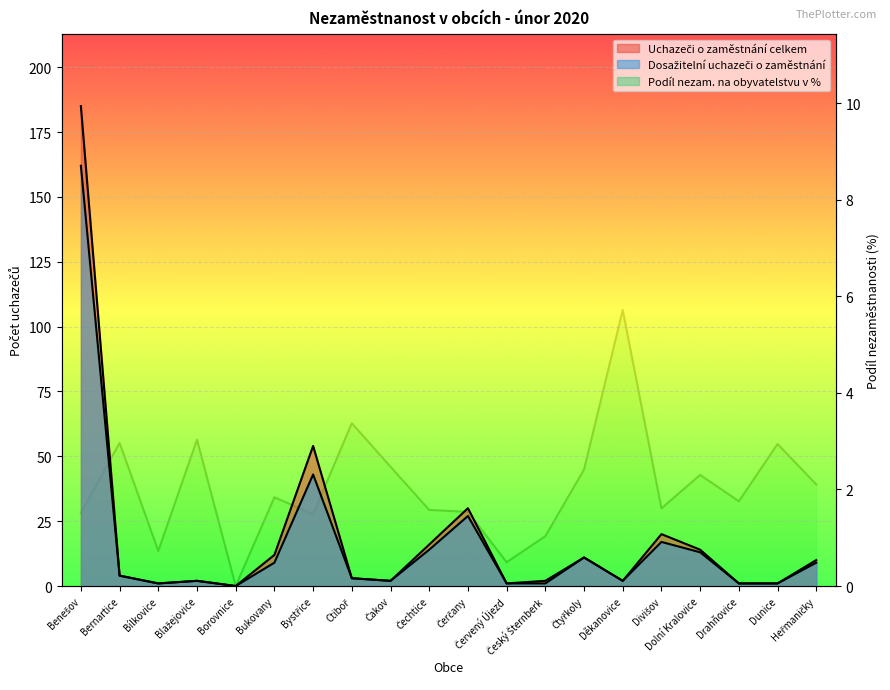

At which category does Uchazeči o zaměstnání celkem reach its first local peak?

Blažejovice